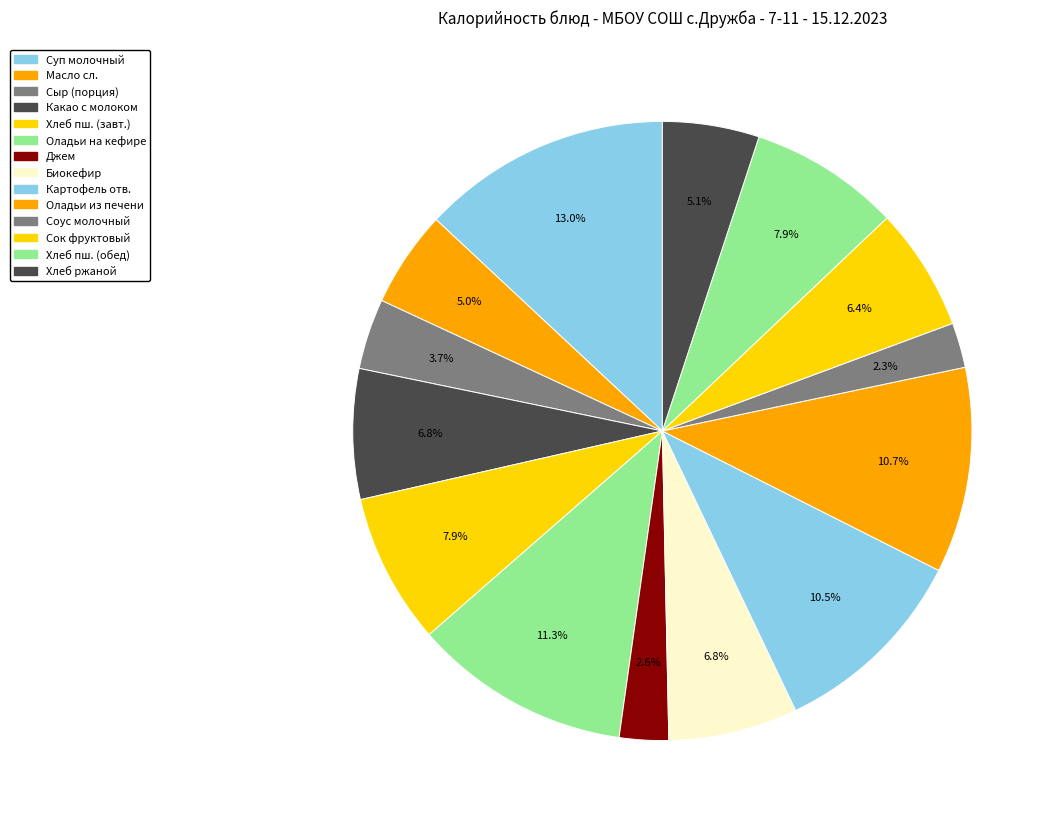

How many slices are in this pie chart?

14